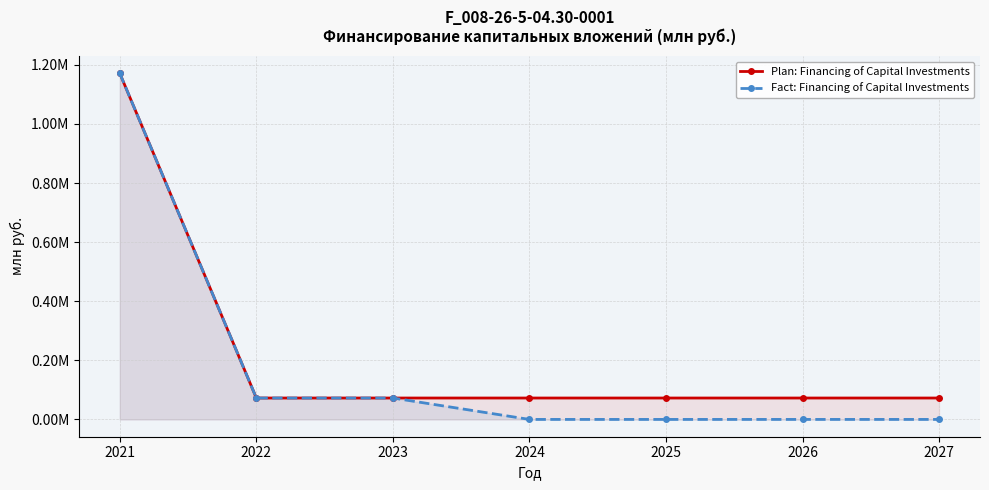

Which series has the largest range (max minus min)?

Fact: Financing of Capital Investments